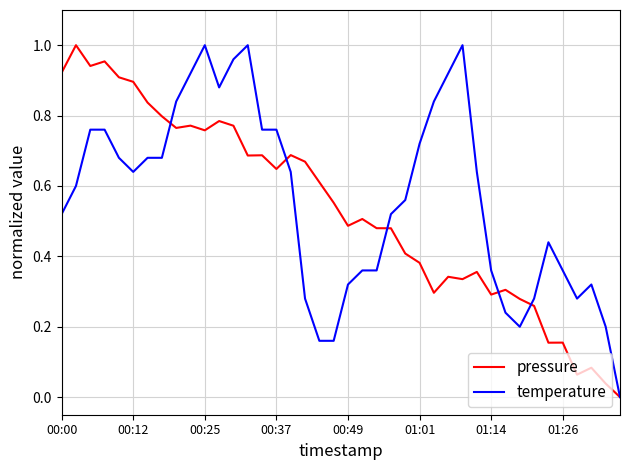

How many lines are shown in the chart?

2